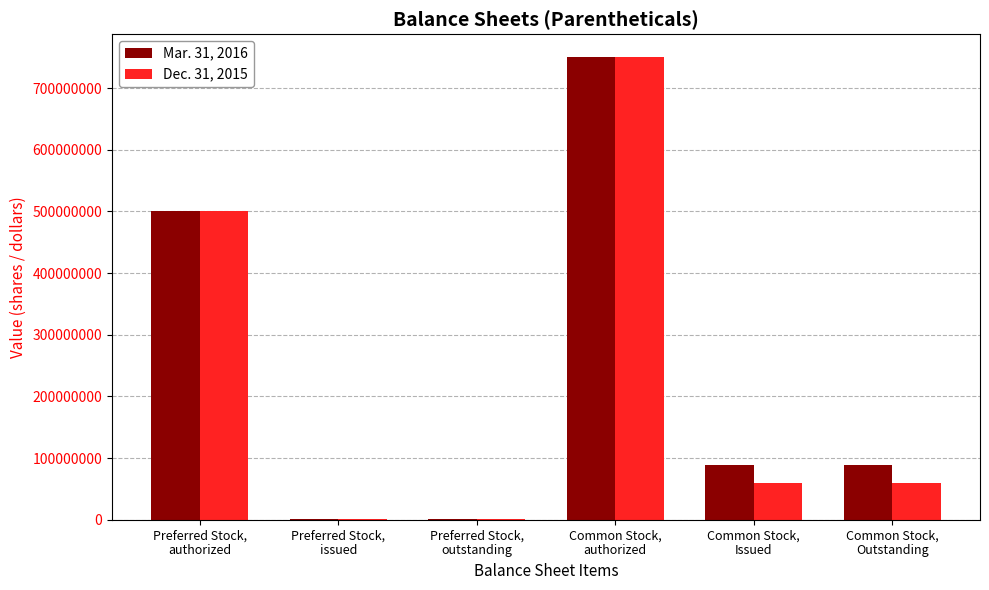

Reading left to right, what are all the values shown in this chart?

Mar. 31, 2016: 500000000	1000000	1000000	750000000	88977720	88977720
Dec. 31, 2015: 500000000	1000000	1000000	750000000	59311165	59311165